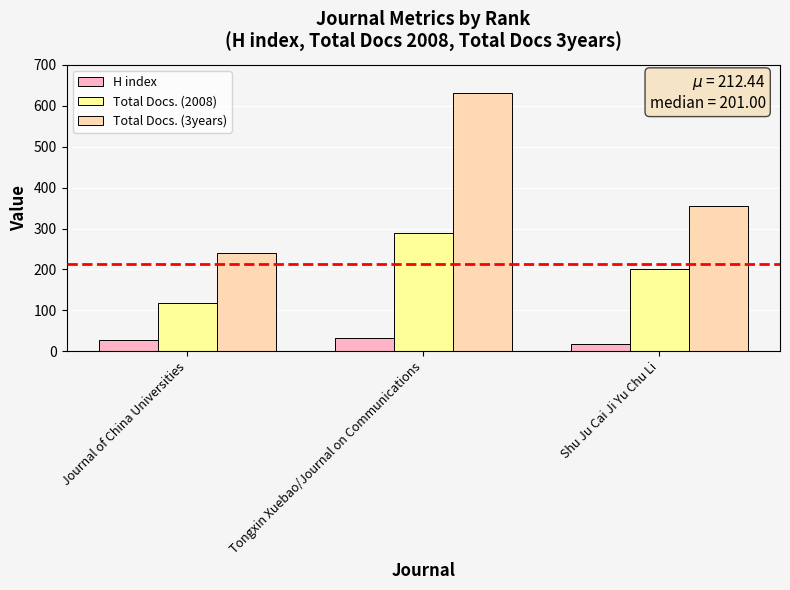

At Tongxin Xuebao/Journal on Communications, list the series in order from smallest to largest.

H index, Total Docs. (2008), Total Docs. (3years)